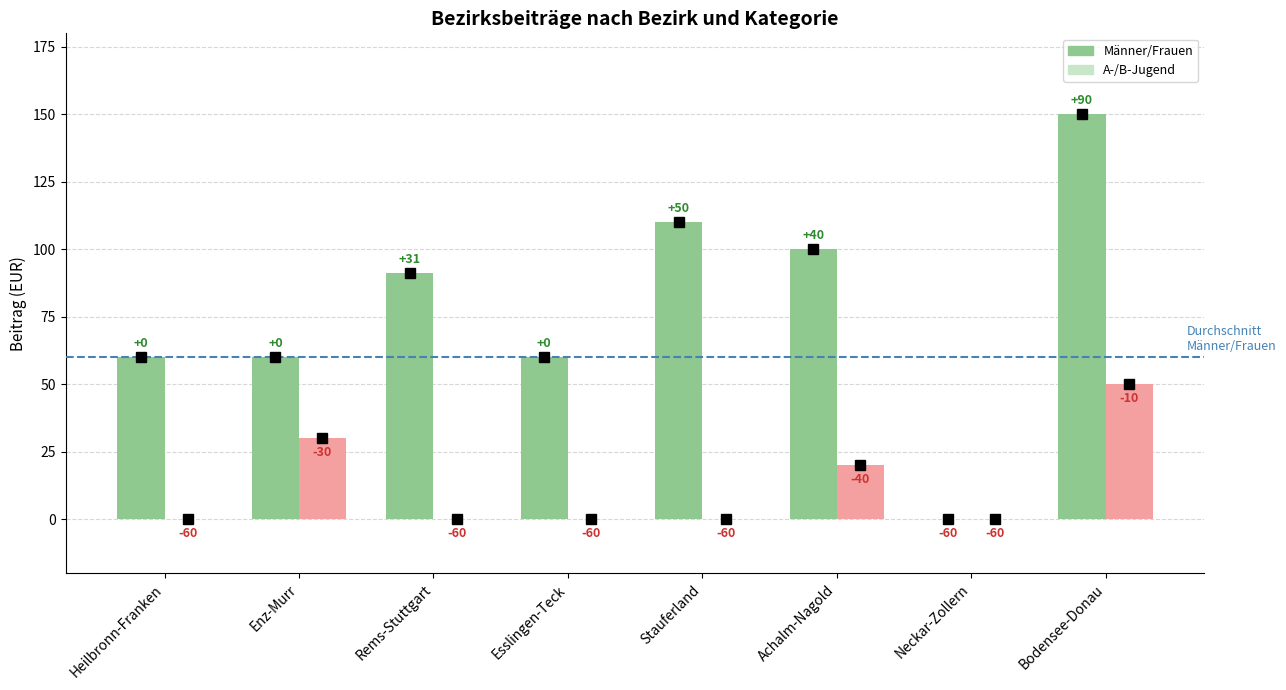

Where does the Männer/Frauen series first go above 91?

Rems-Stuttgart